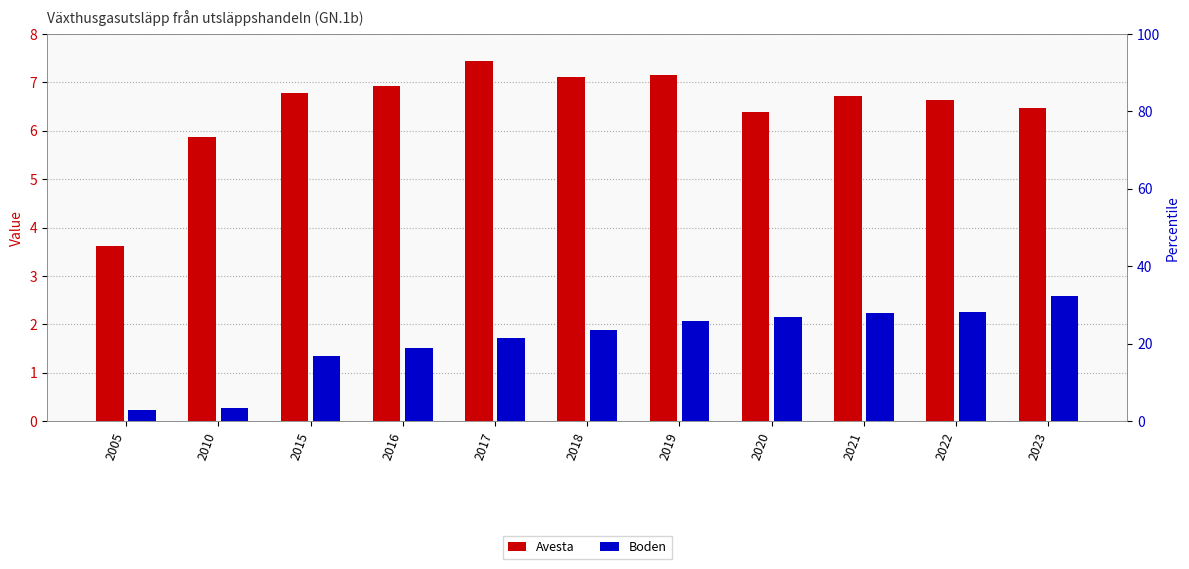

What is the value of the Avesta bar at the 10th from the left?

6.6